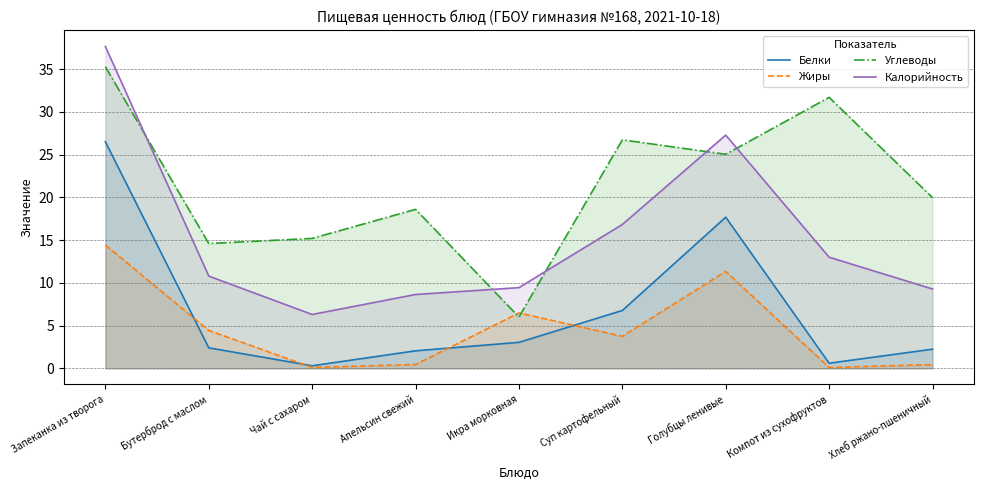

Read the Белки value at Чай с сахаром.

0.3